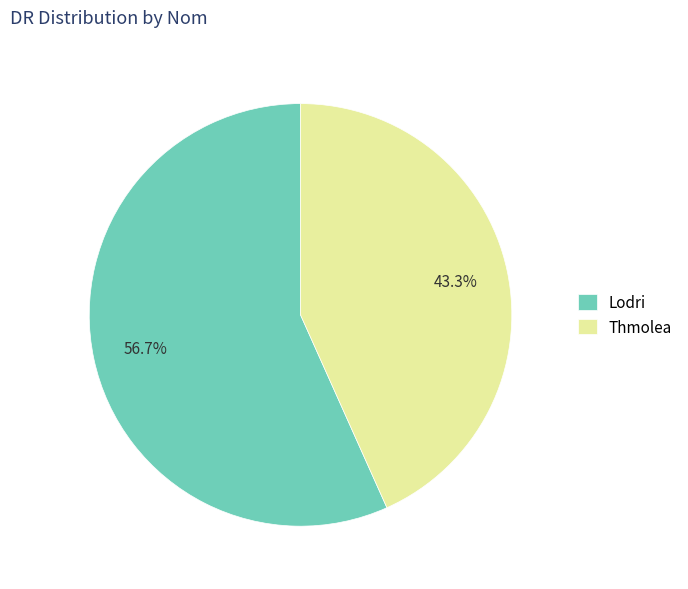

Which category has the smallest portion of the pie?

Thmolea